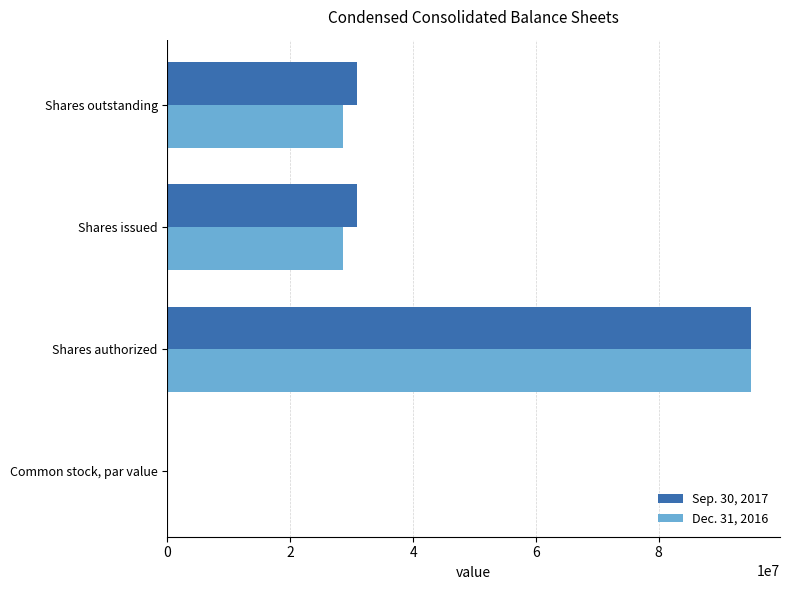

What is the total value across all series at Shares issued?

59584048.0